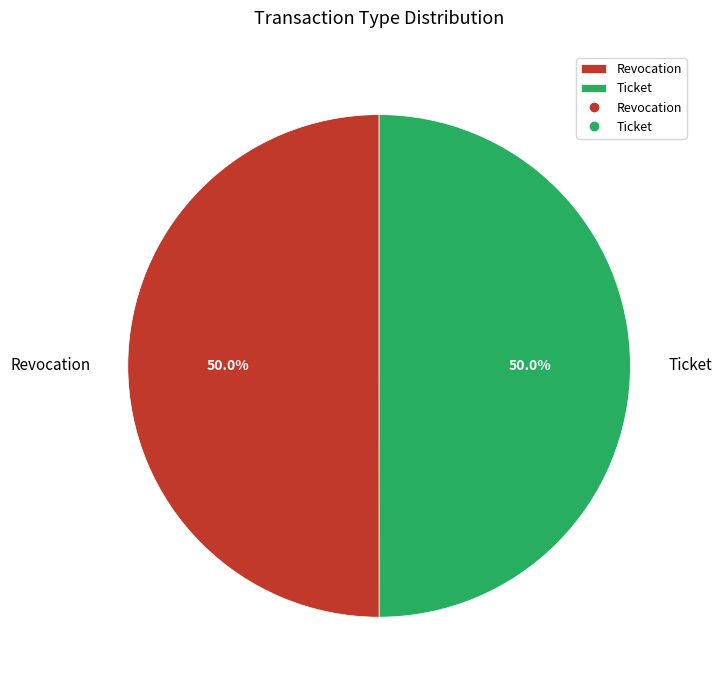

What is the ratio of the value at Ticket to the value at Revocation?

1.0